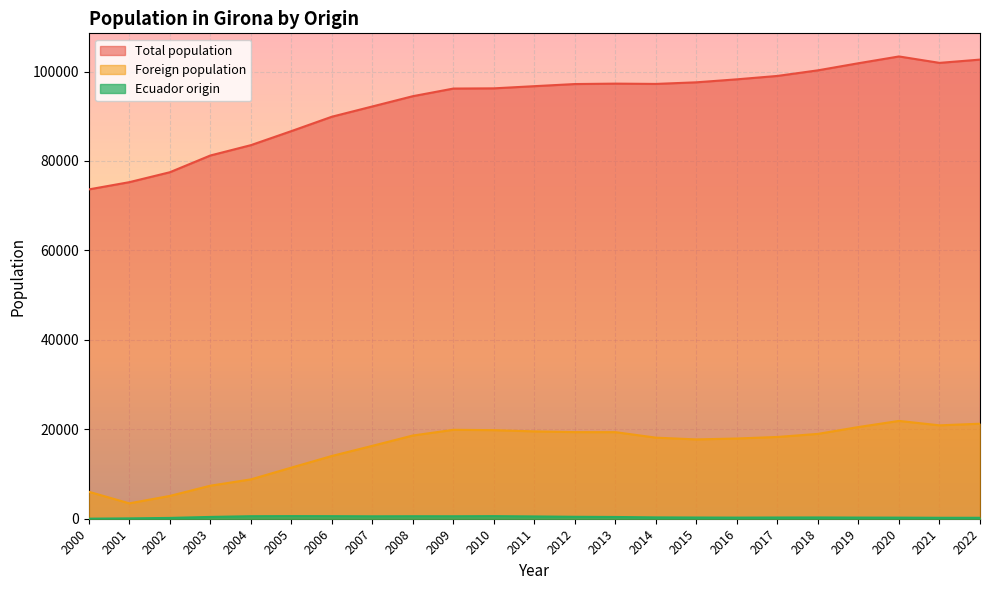

Is the value of Total population at 2005 greater than the value of Foreign population at 2012?

Yes